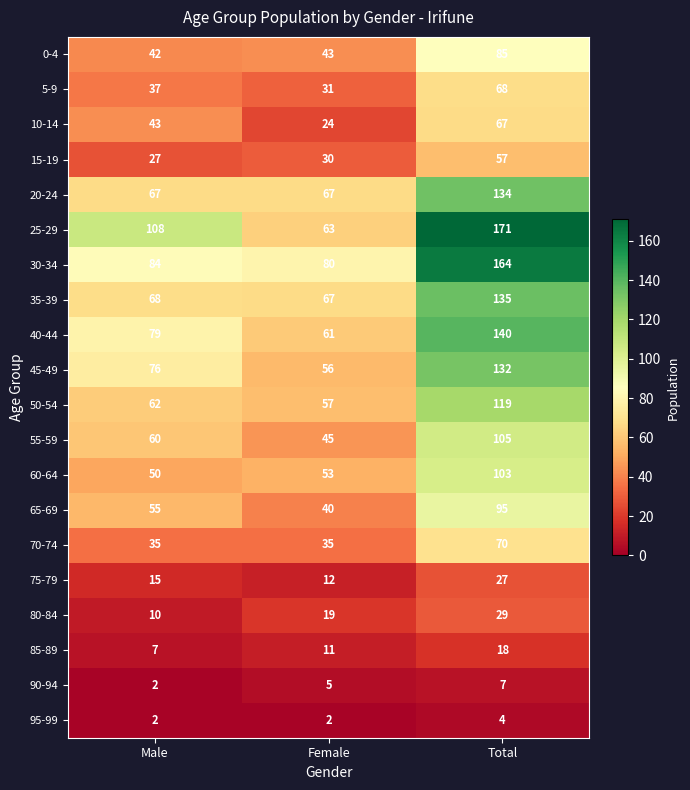

The 75-79 series shows 15 at Male. True or false?

True